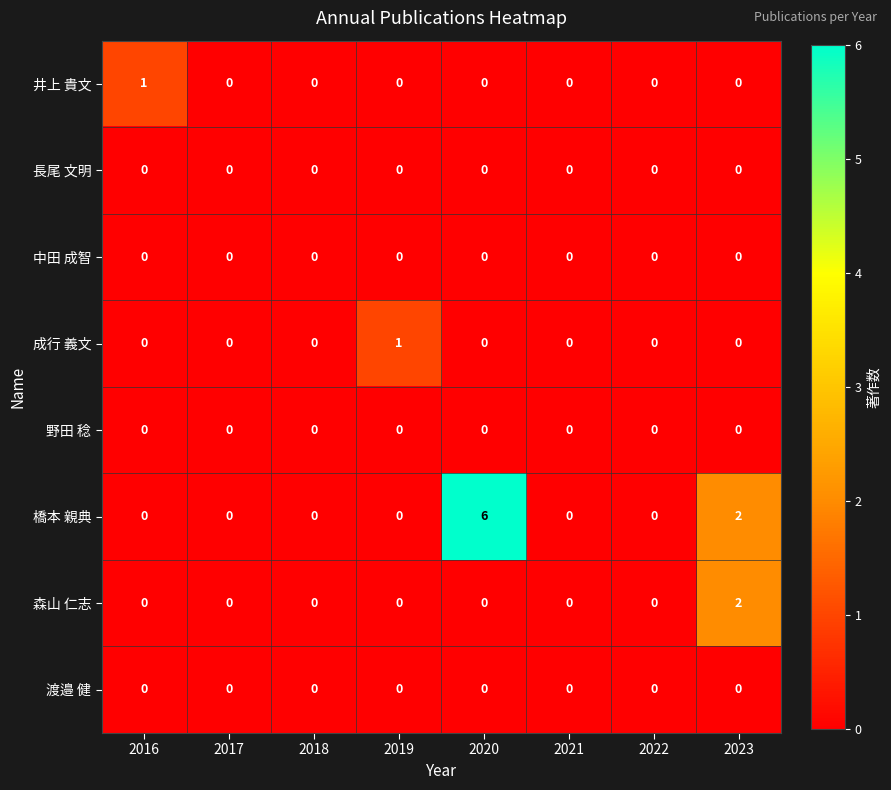

Which series has the largest range (max minus min)?

橋本 親典